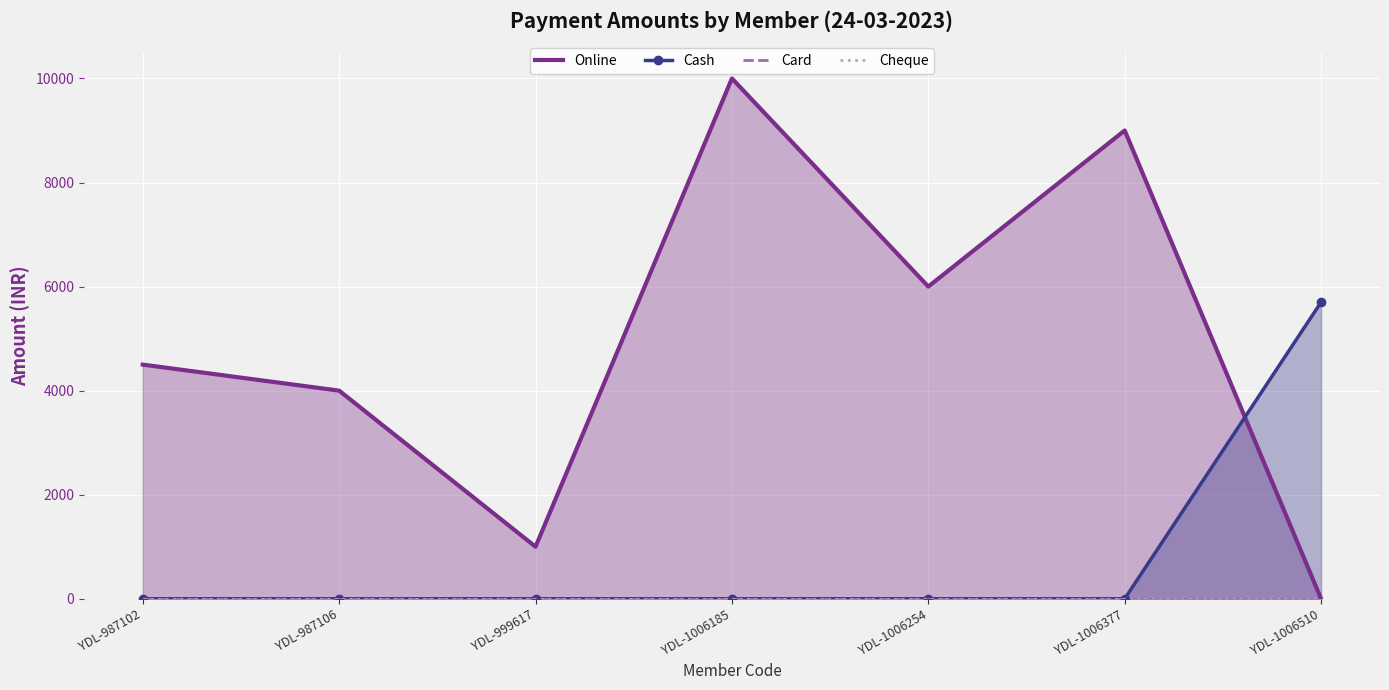

What is the value of the Online point at the 2nd from the left?

4000